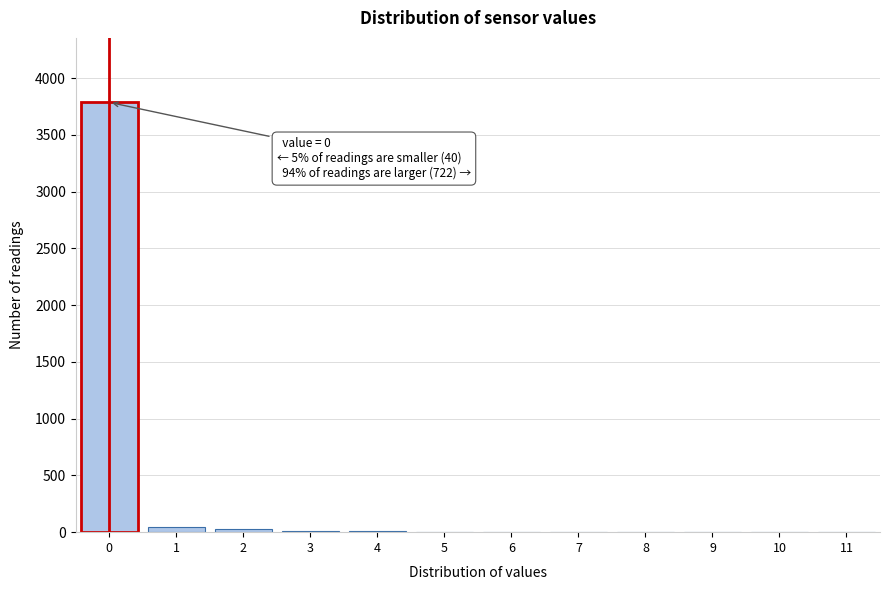

What is the maximum value shown in the chart?

3786